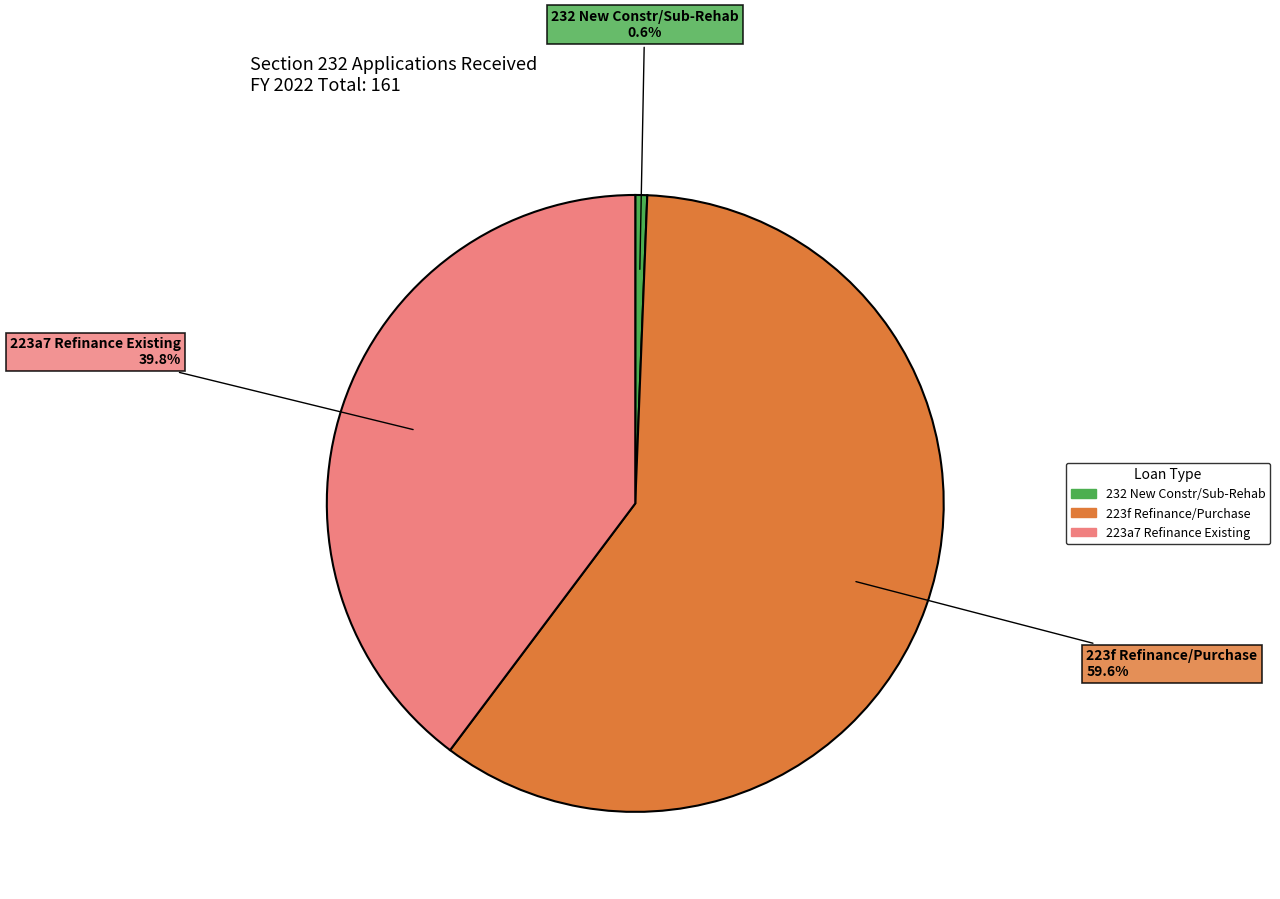

Is there a majority slice in this chart?

Yes